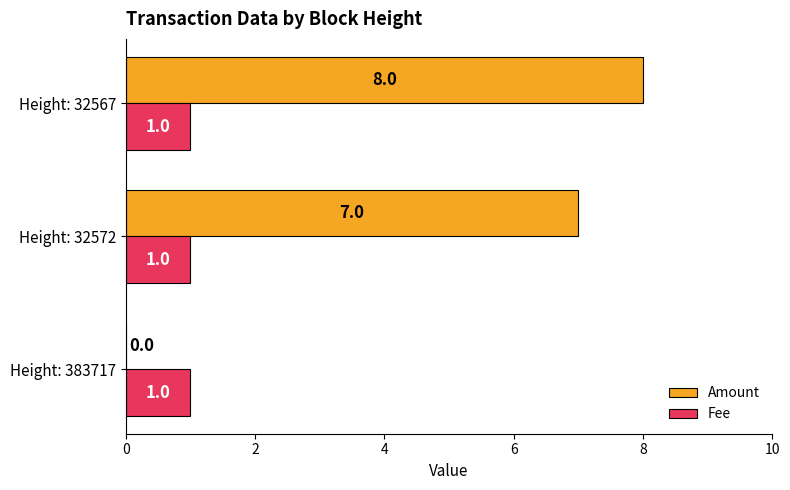

How many Amount values are between 0 and 8?

3